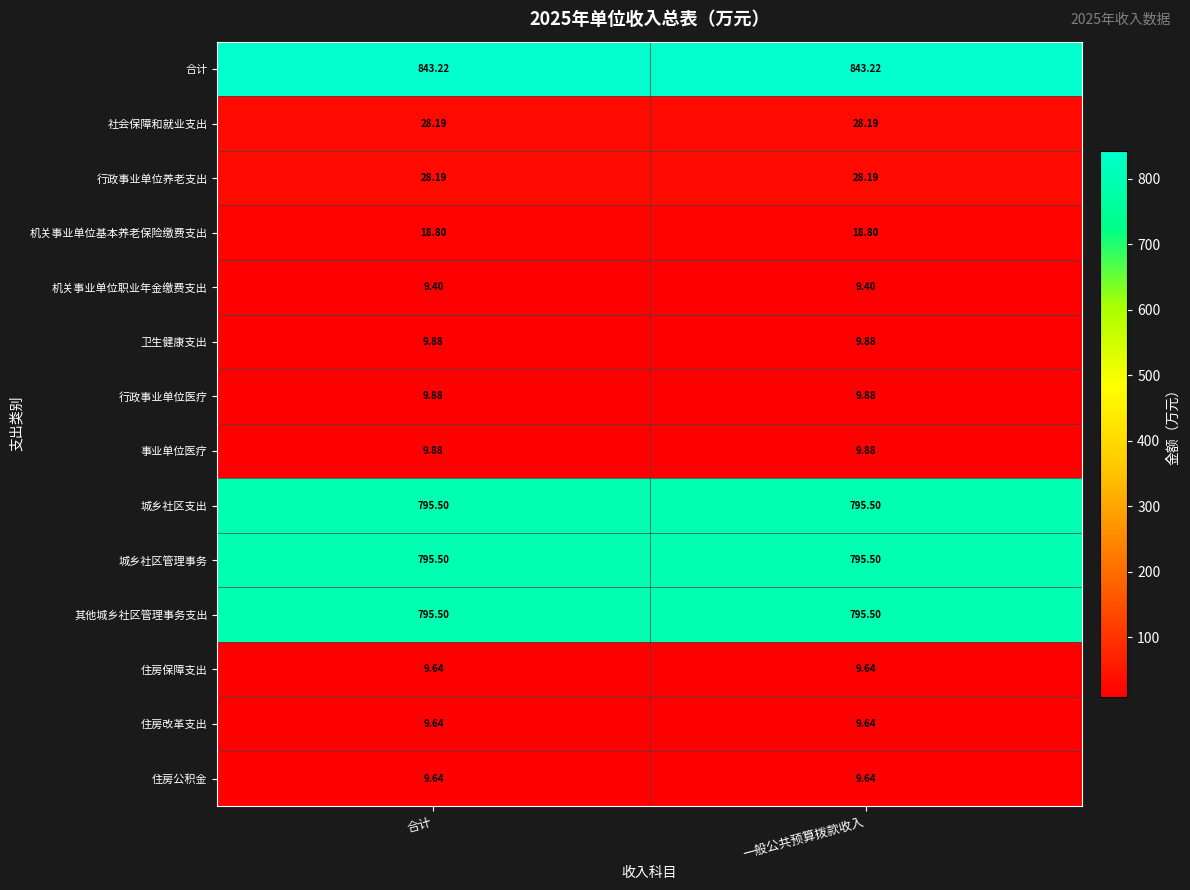

Is the value of 事业单位医疗 at 一般公共预算拨款收入 greater than the value of 社会保障和就业支出 at 合计?

No